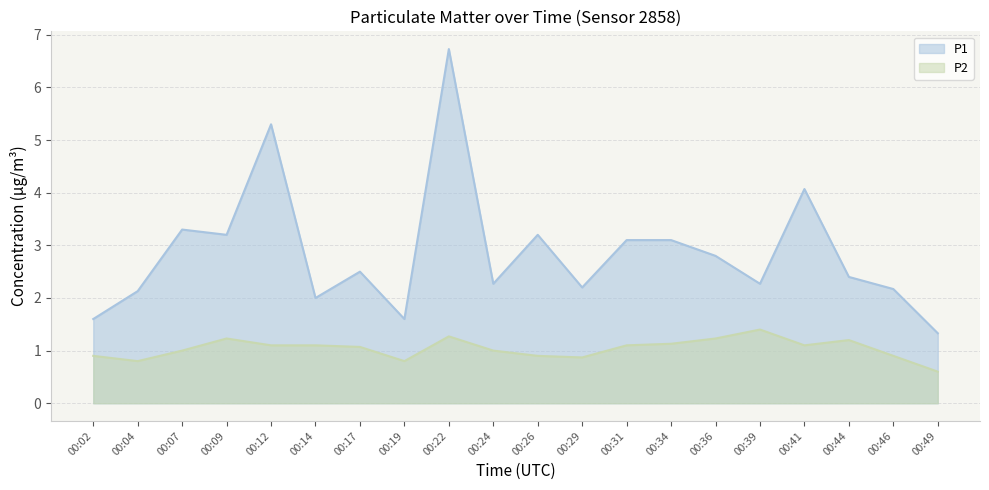

The P1 series shows 5.3 at 00:12. True or false?

True